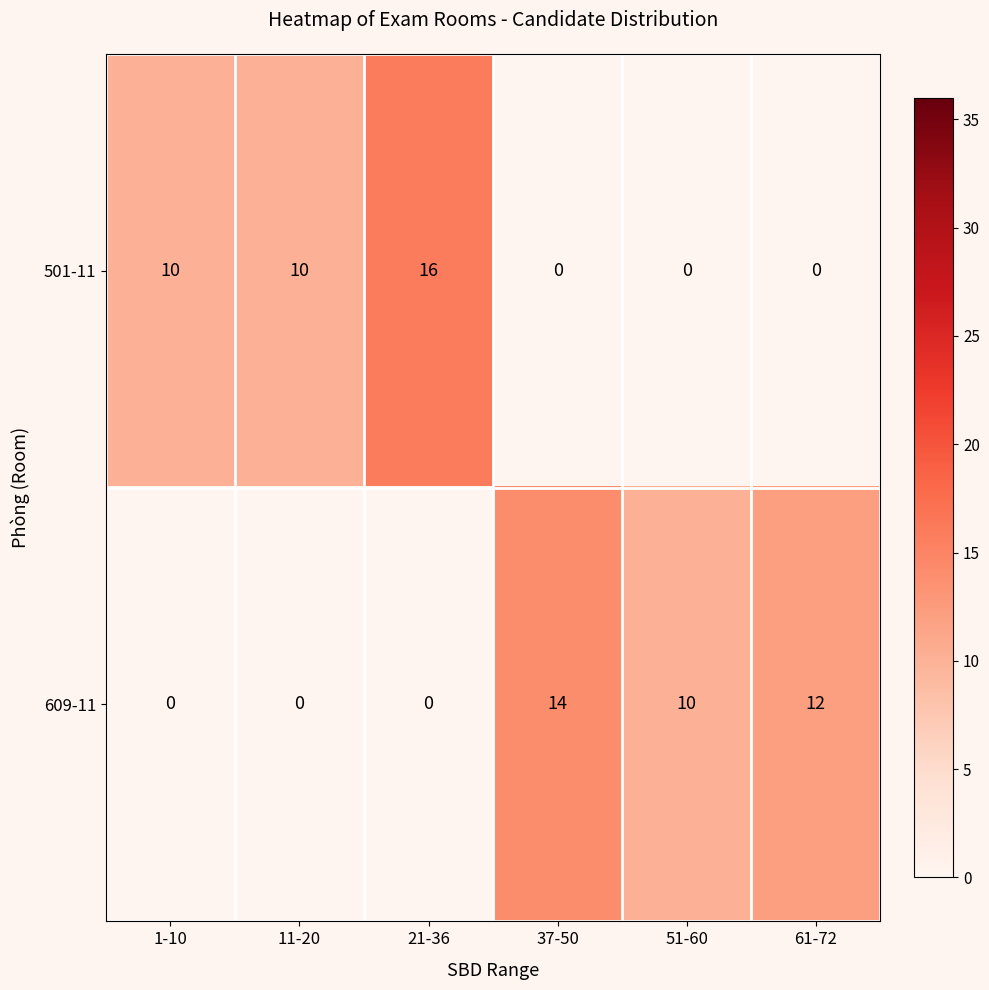

Count the number of data series in this chart.

2